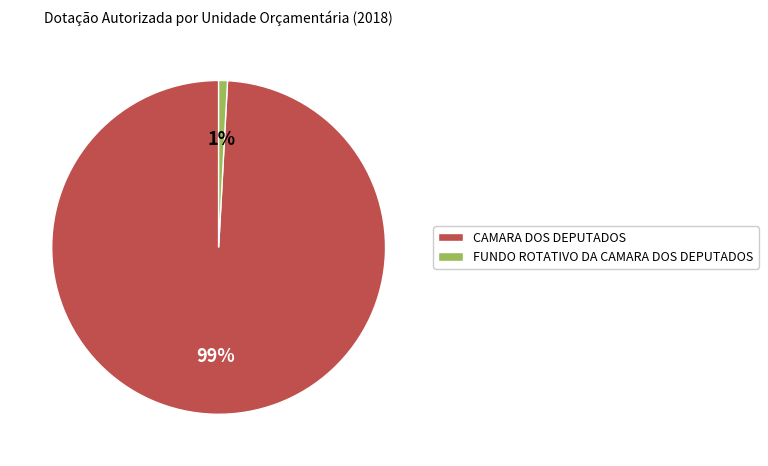

Rank the categories by value from lowest to highest.

FUNDO ROTATIVO DA CAMARA DOS DEPUTADOS, CAMARA DOS DEPUTADOS